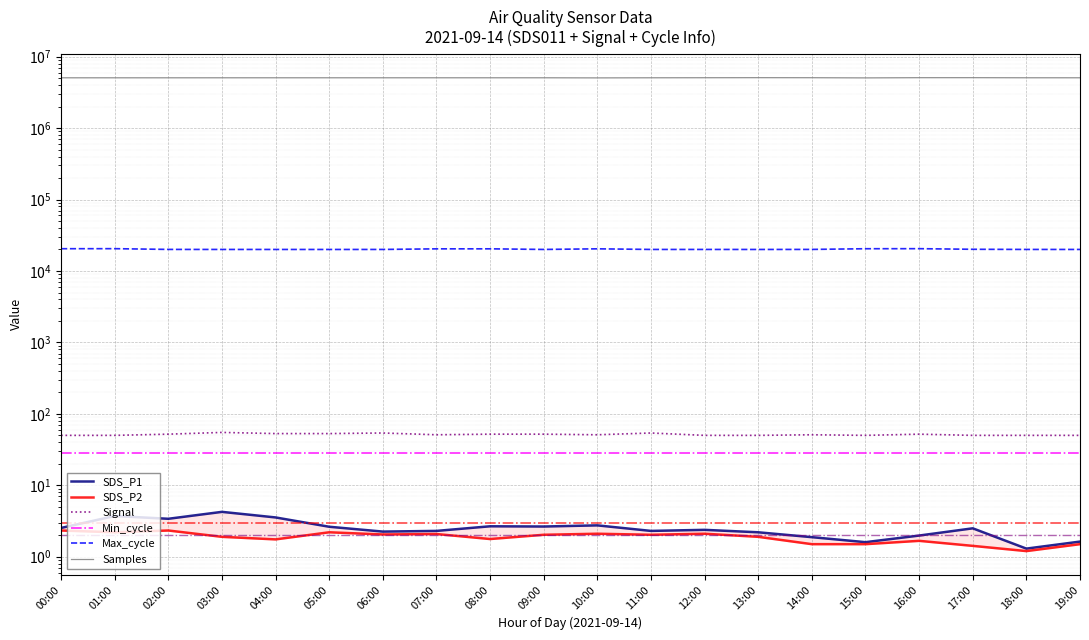

Which series changed the most between 02:00 and 19:00?

Samples